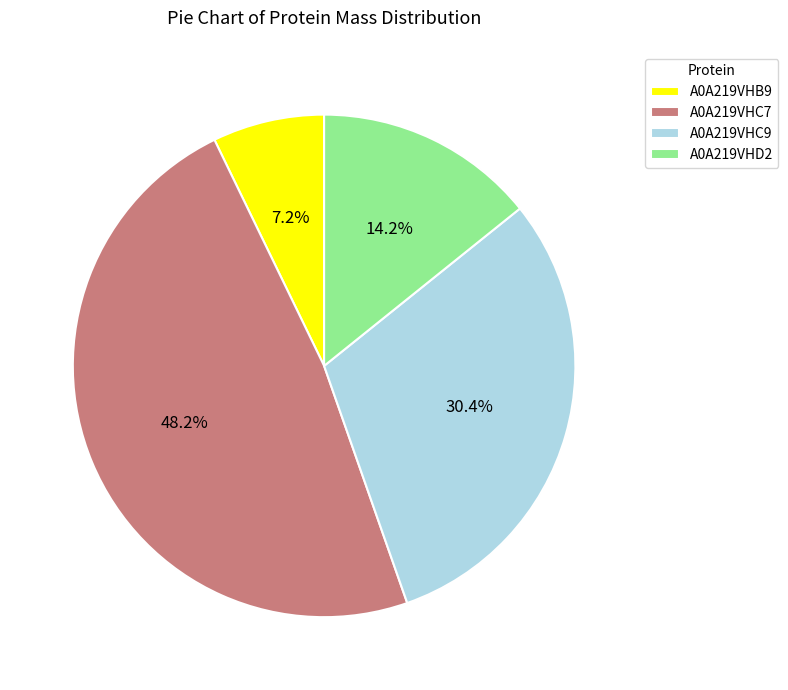

Do A0A219VHC9 and A0A219VHB9 together represent more than half of the pie?

No